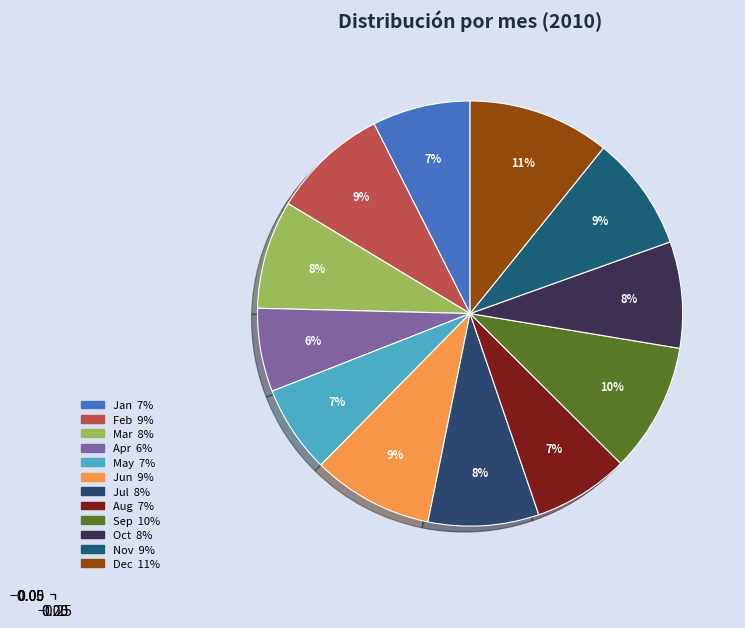

Does Mar represent more than half of the total?

No